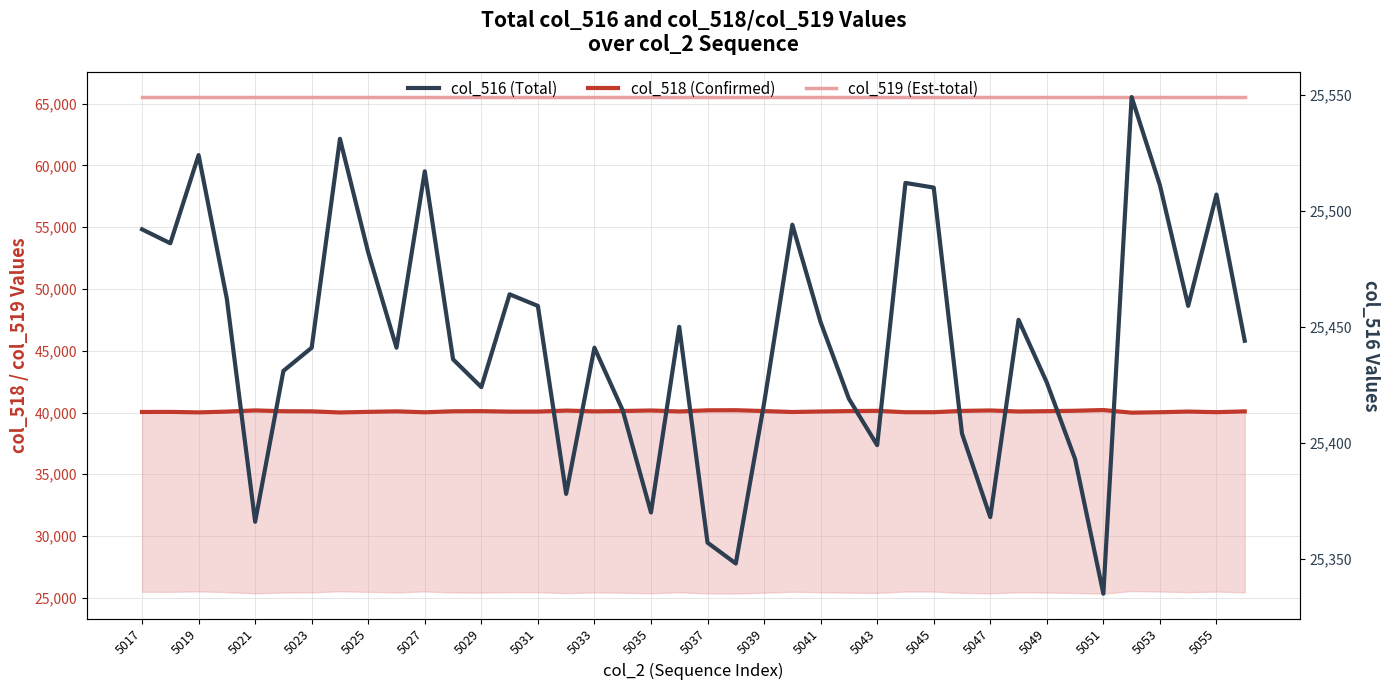

Which series has the largest total across all categories?

col_519 (Est-total)